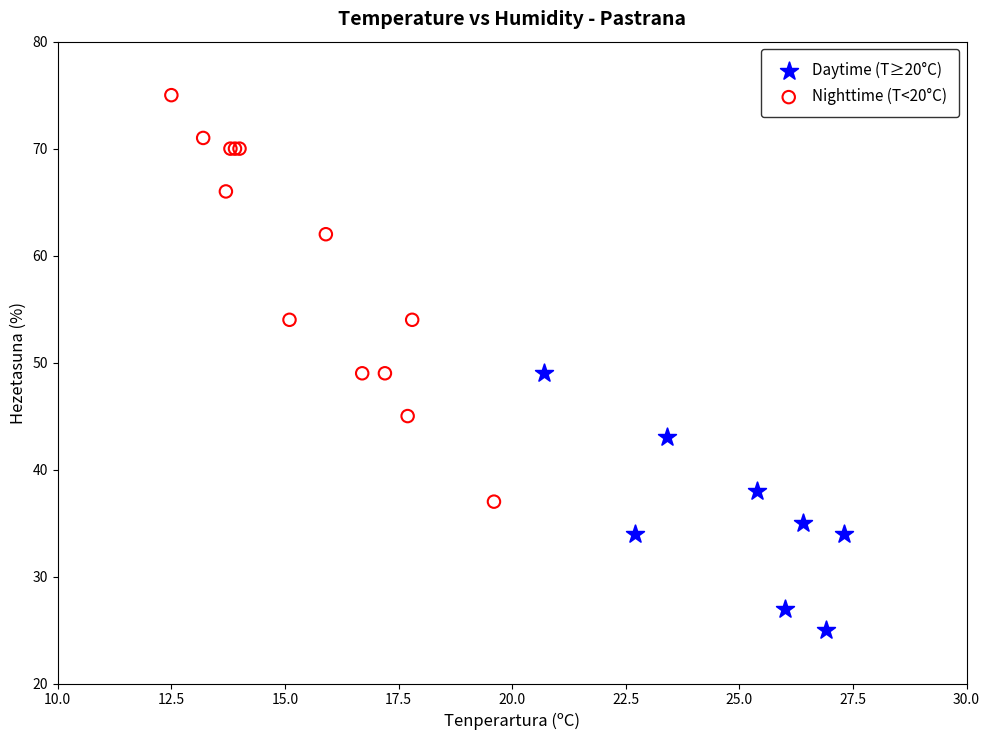

Which series contains the highest Y value?

Nighttime (T<20°C)